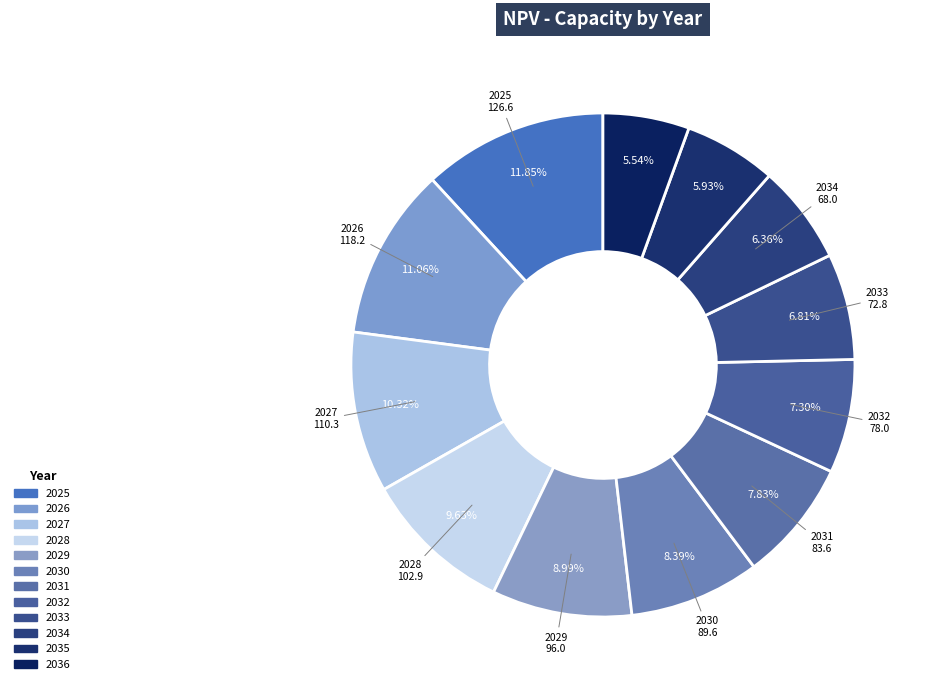

What is the smallest slice in the pie chart?

2036